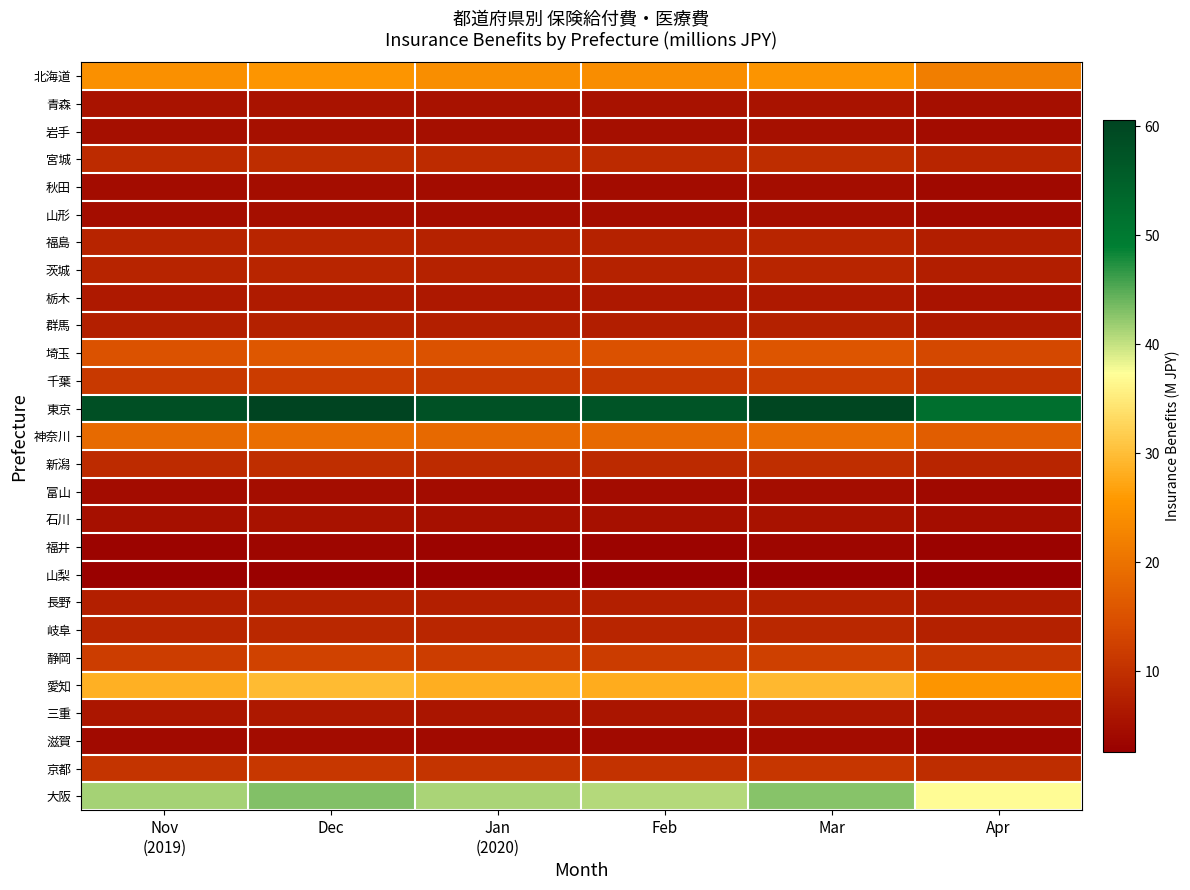

Reading right to left, list all the values displayed in this chart.

北海道: Apr=21.8	Mar=25.2	Feb=24.0	Jan
(2020)=24.2	Dec=25.4	Nov
(2019)=24.4
青森: Apr=4.9	Mar=5.7	Feb=5.4	Jan
(2020)=5.5	Dec=5.7	Nov
(2019)=5.5
岩手: Apr=4.5	Mar=5.2	Feb=4.9	Jan
(2020)=5.0	Dec=5.2	Nov
(2019)=5.0
宮城: Apr=8.2	Mar=9.5	Feb=9.1	Jan
(2020)=9.2	Dec=9.6	Nov
(2019)=9.2
秋田: Apr=4.0	Mar=4.6	Feb=4.4	Jan
(2020)=4.5	Dec=4.7	Nov
(2019)=4.5
山形: Apr=4.3	Mar=5.0	Feb=4.7	Jan
(2020)=4.8	Dec=5.0	Nov
(2019)=4.8
福島: Apr=7.2	Mar=8.3	Feb=7.9	Jan
(2020)=8.0	Dec=8.4	Nov
(2019)=8.1
茨城: Apr=7.2	Mar=8.3	Feb=7.9	Jan
(2020)=8.0	Dec=8.4	Nov
(2019)=8.1
栃木: Apr=5.7	Mar=6.6	Feb=6.3	Jan
(2020)=6.4	Dec=6.7	Nov
(2019)=6.4
群馬: Apr=6.6	Mar=7.7	Feb=7.3	Jan
(2020)=7.4	Dec=7.7	Nov
(2019)=7.4
埼玉: Apr=13.5	Mar=15.6	Feb=14.9	Jan
(2020)=15.0	Dec=15.7	Nov
(2019)=15.2
千葉: Apr=10.1	Mar=11.7	Feb=11.1	Jan
(2020)=11.2	Dec=11.7	Nov
(2019)=11.3
東京: Apr=52.1	Mar=60.2	Feb=57.3	Jan
(2020)=57.9	Dec=60.6	Nov
(2019)=58.4
神奈川: Apr=16.8	Mar=19.4	Feb=18.4	Jan
(2020)=18.6	Dec=19.5	Nov
(2019)=18.8
新潟: Apr=8.3	Mar=9.6	Feb=9.1	Jan
(2020)=9.2	Dec=9.7	Nov
(2019)=9.3
富山: Apr=4.1	Mar=4.7	Feb=4.5	Jan
(2020)=4.5	Dec=4.7	Nov
(2019)=4.5
石川: Apr=4.7	Mar=5.4	Feb=5.2	Jan
(2020)=5.2	Dec=5.5	Nov
(2019)=5.3
福井: Apr=3.0	Mar=3.5	Feb=3.3	Jan
(2020)=3.4	Dec=3.5	Nov
(2019)=3.4
山梨: Apr=2.6	Mar=3.0	Feb=2.8	Jan
(2020)=2.9	Dec=3.0	Nov
(2019)=2.9
長野: Apr=6.7	Mar=7.7	Feb=7.3	Jan
(2020)=7.4	Dec=7.8	Nov
(2019)=7.5
岐阜: Apr=7.7	Mar=8.8	Feb=8.4	Jan
(2020)=8.5	Dec=8.9	Nov
(2019)=8.6
静岡: Apr=10.8	Mar=12.5	Feb=11.9	Jan
(2020)=12.0	Dec=12.5	Nov
(2019)=12.1
愛知: Apr=25.4	Mar=29.4	Feb=28.0	Jan
(2020)=28.3	Dec=29.6	Nov
(2019)=28.5
三重: Apr=5.3	Mar=6.2	Feb=5.9	Jan
(2020)=5.9	Dec=6.2	Nov
(2019)=6.0
滋賀: Apr=3.8	Mar=4.4	Feb=4.2	Jan
(2020)=4.2	Dec=4.4	Nov
(2019)=4.3
京都: Apr=9.5	Mar=11.0	Feb=10.4	Jan
(2020)=10.5	Dec=11.0	Nov
(2019)=10.6
大阪: Apr=37.1	Mar=42.8	Feb=40.8	Jan
(2020)=41.2	Dec=43.1	Nov
(2019)=41.5